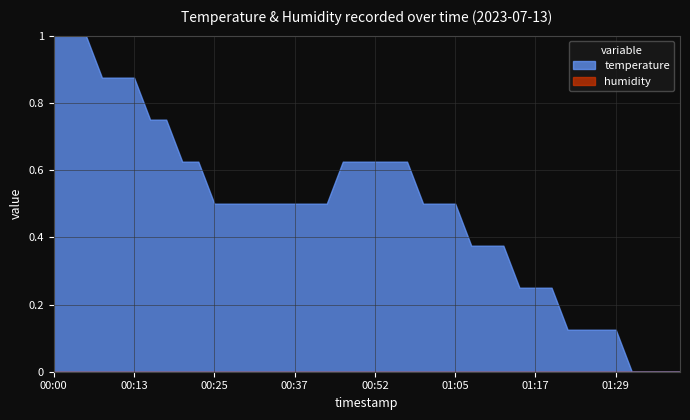

What position from the right is 01:27?

6